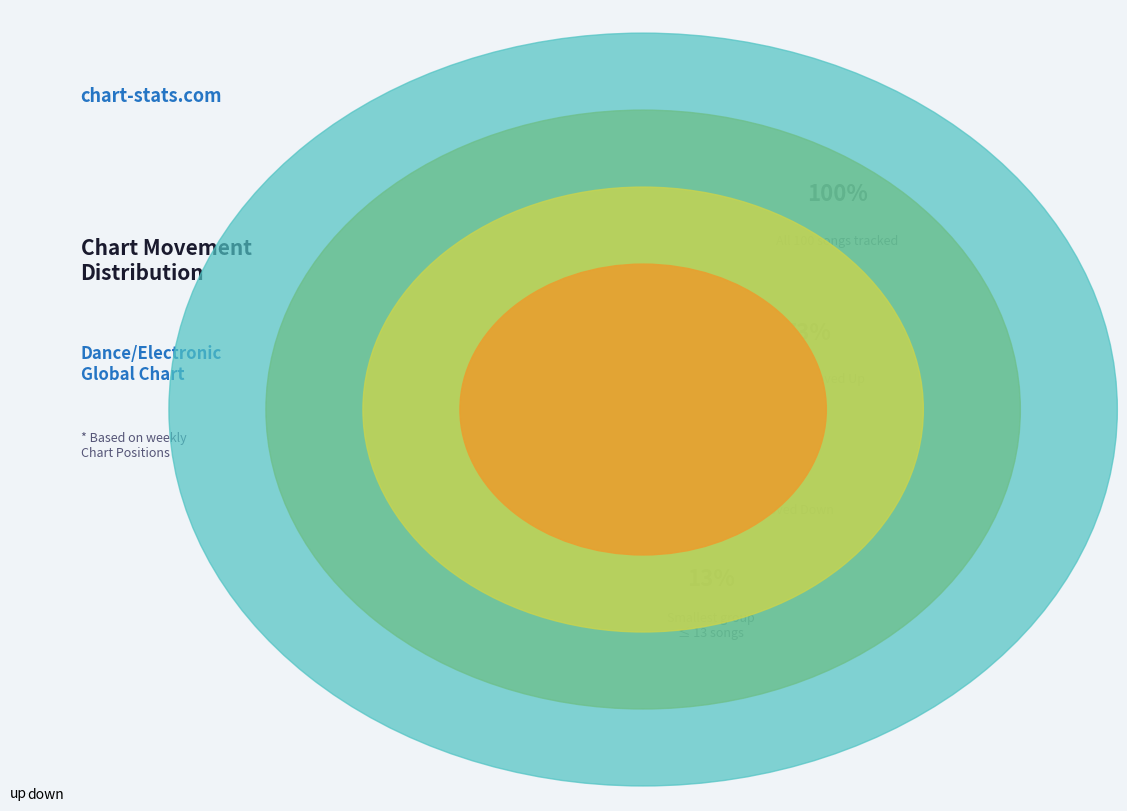

Which slice is the smallest?

down